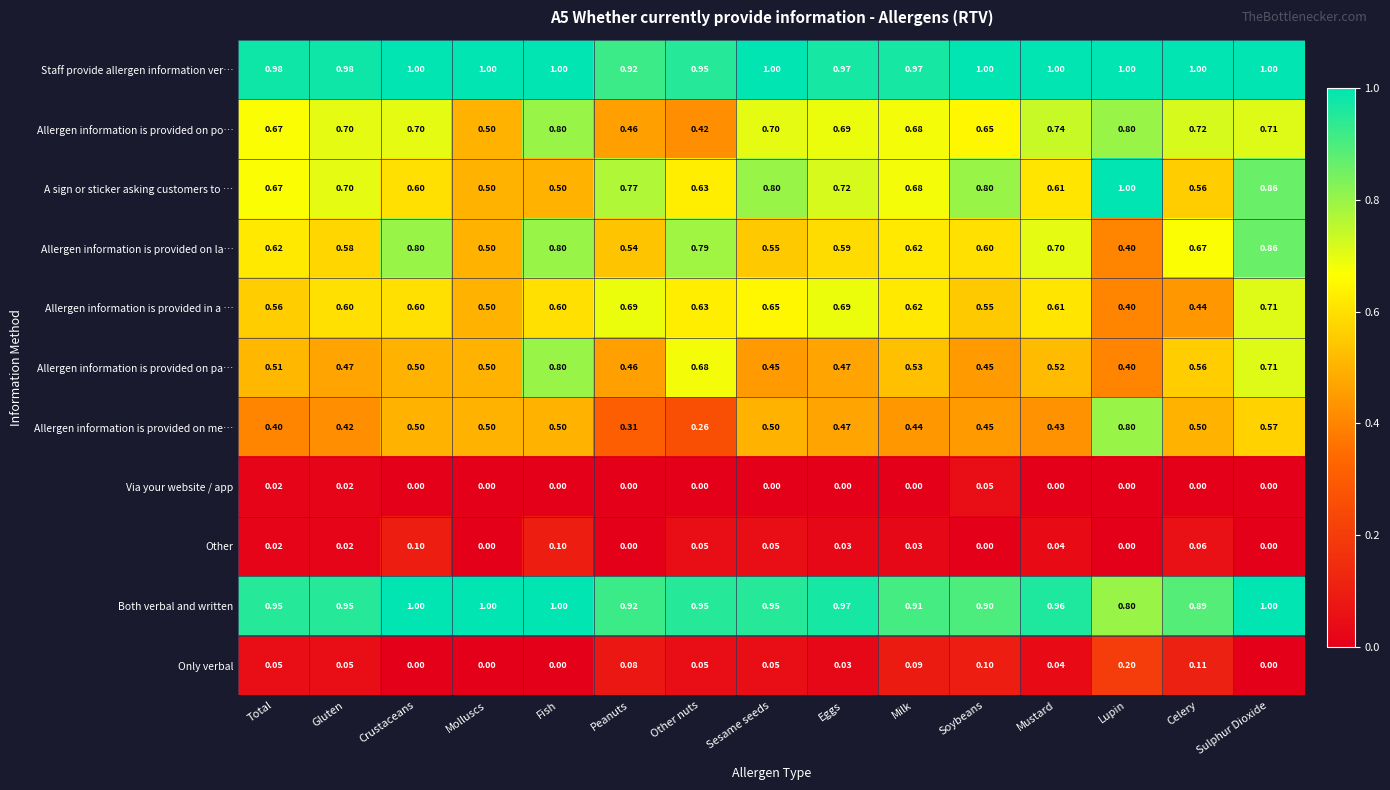

Which series has the largest total across all categories?

Staff provide allergen information ver…